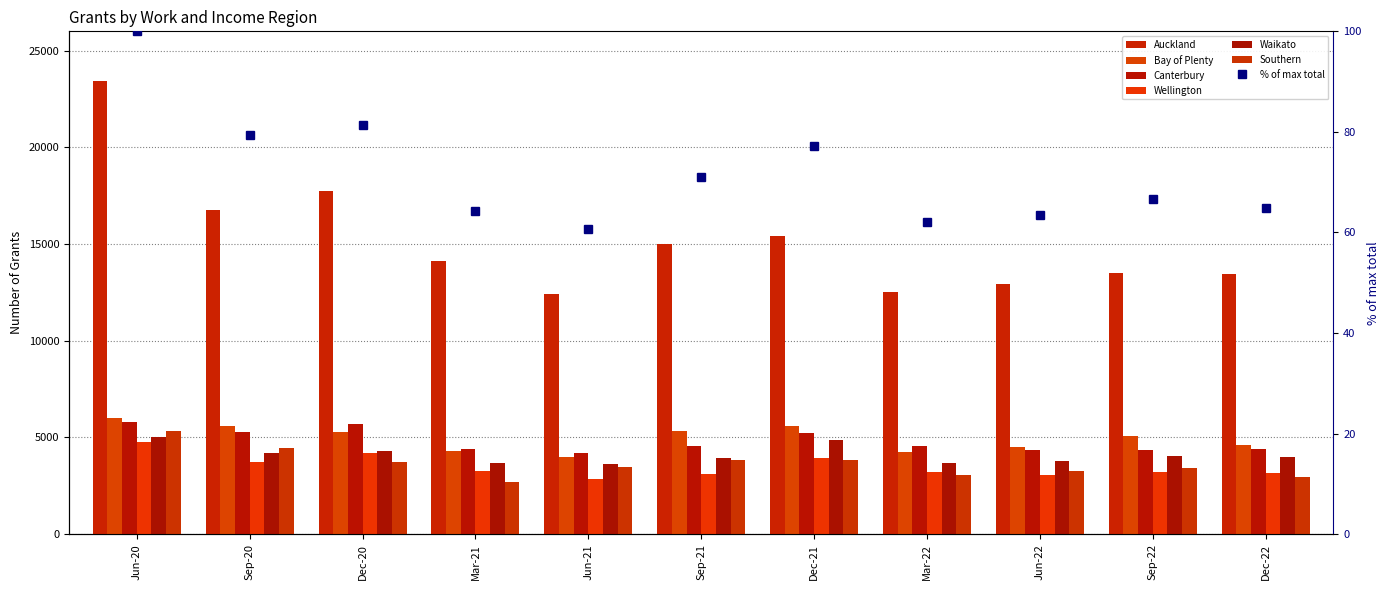

Reading left to right, transcribe all the data shown in this chart.

Auckland: 23418	16755	17733	14109	12399	15021	15438	12540	12933	13521	13473
Bay of Plenty: 6006	5580	5298	4275	3993	5325	5592	4248	4530	5091	4602
Canterbury: 5793	5301	5673	4386	4194	4572	5220	4572	4350	4338	4425
Wellington: 4767	3714	4218	3258	2862	3105	3960	3213	3066	3192	3180
Waikato: 5046	4212	4323	3669	3621	3963	4875	3660	3795	4020	4008
Southern: 5355	4449	3738	2712	3480	3819	3837	3045	3282	3408	2973